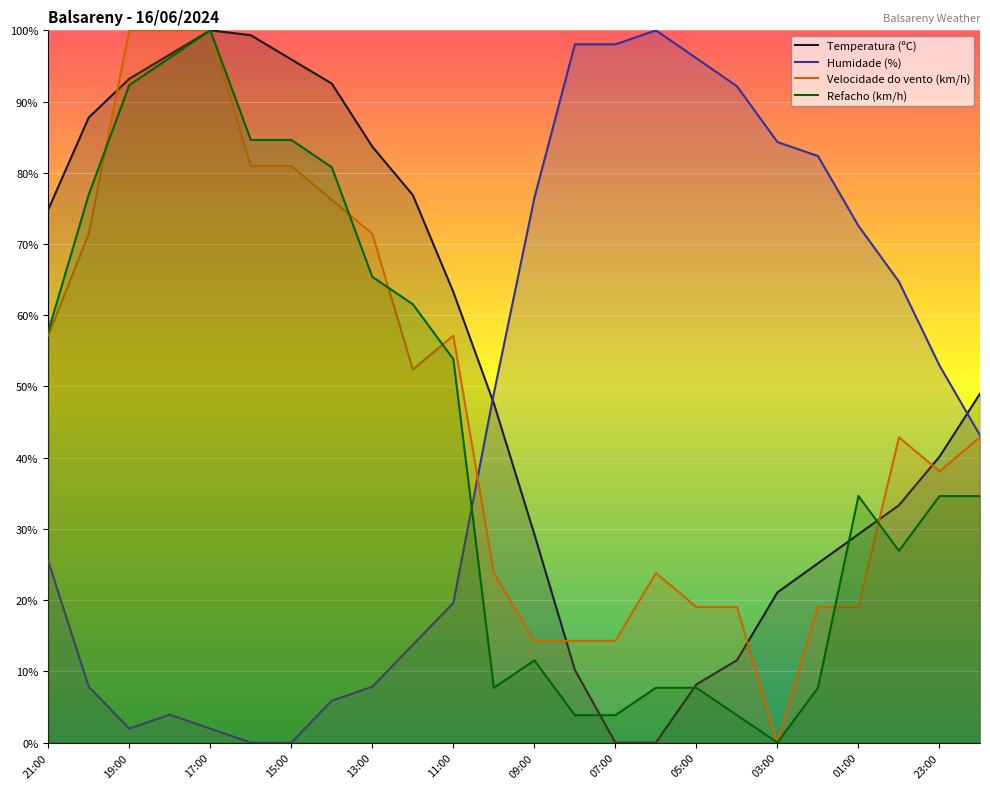

List the series in order of their peak value, lowest first.

Temperatura (ºC), Humidade (%), Velocidade do vento (km/h), Refacho (km/h)